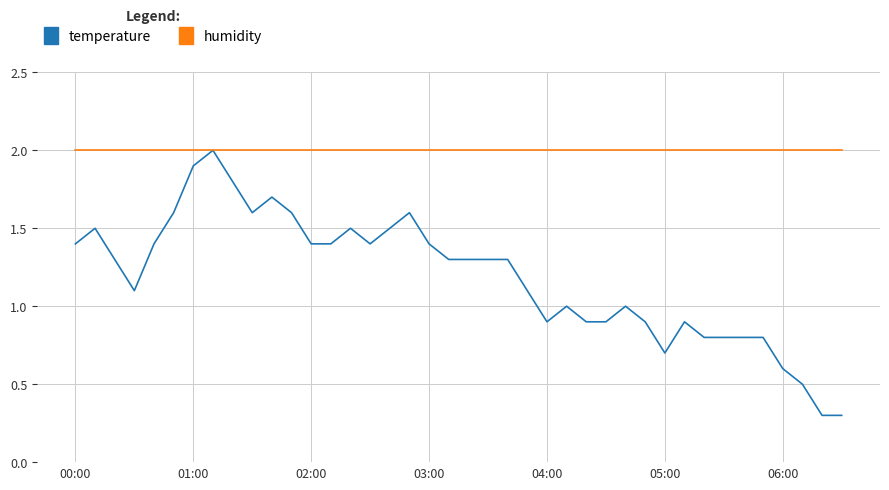

Count the number of categories in the chart.

40